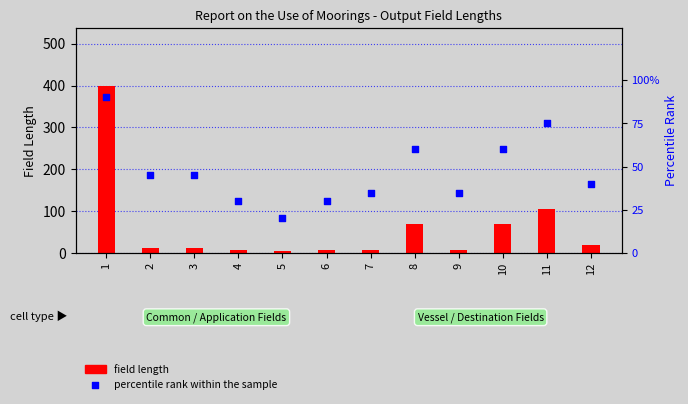

What are all the series names shown in the legend?

field length, percentile rank within the sample